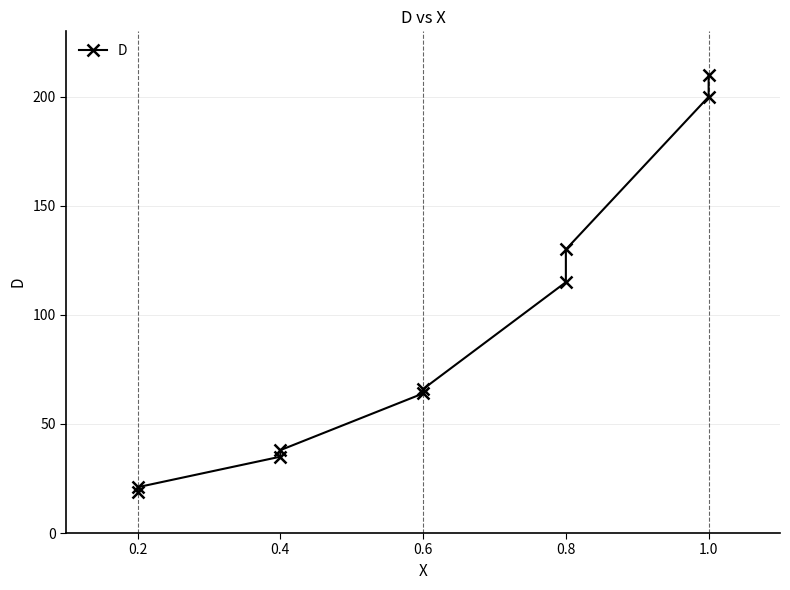

What is the maximum value shown in the chart?

210